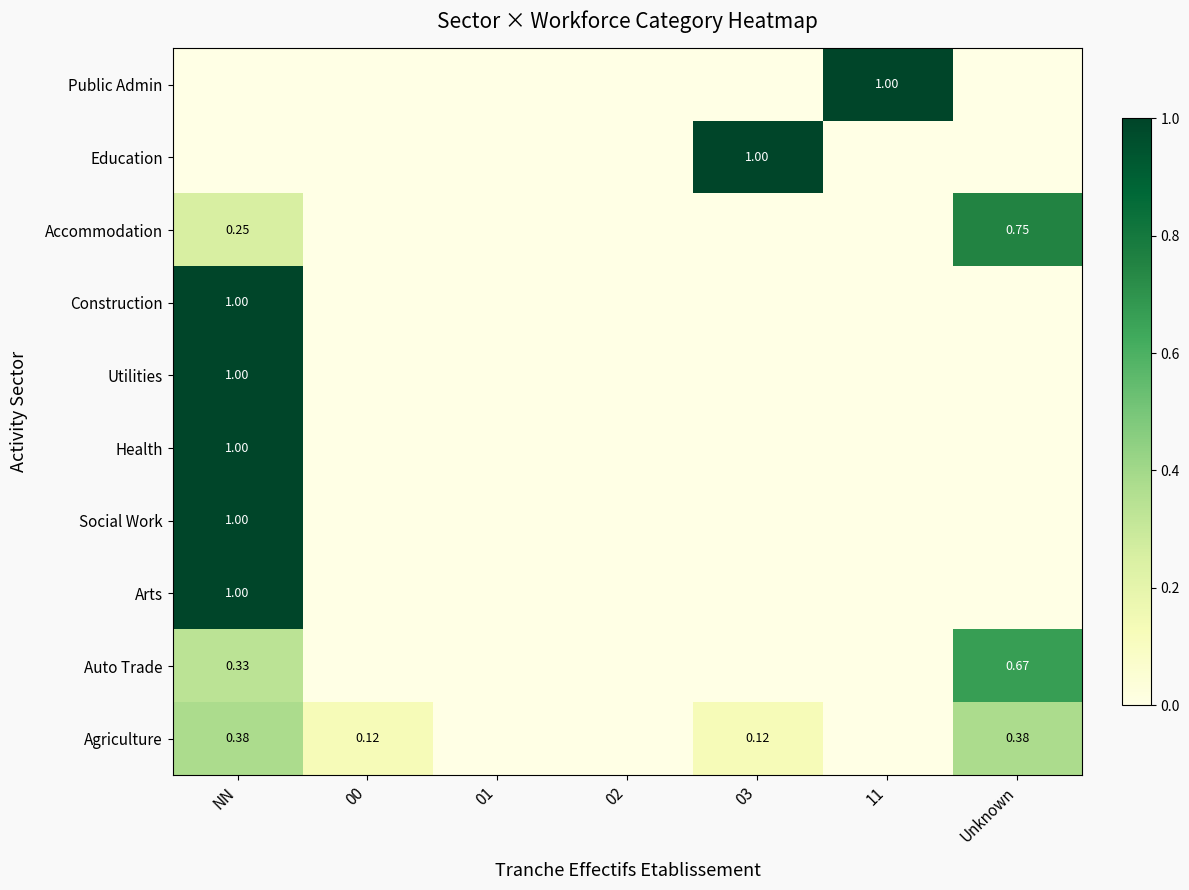

How many distinct data groups are displayed?

10